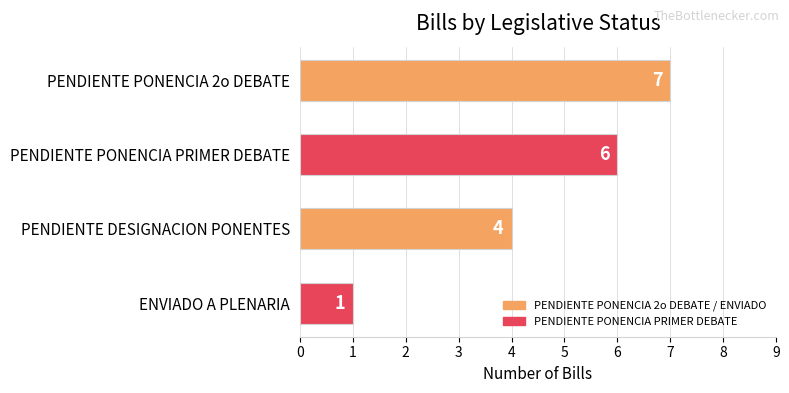

Rank the categories by value from lowest to highest.

ENVIADO A PLENARIA, PENDIENTE DESIGNACION PONENTES, PENDIENTE PONENCIA PRIMER DEBATE, PENDIENTE PONENCIA 2o DEBATE